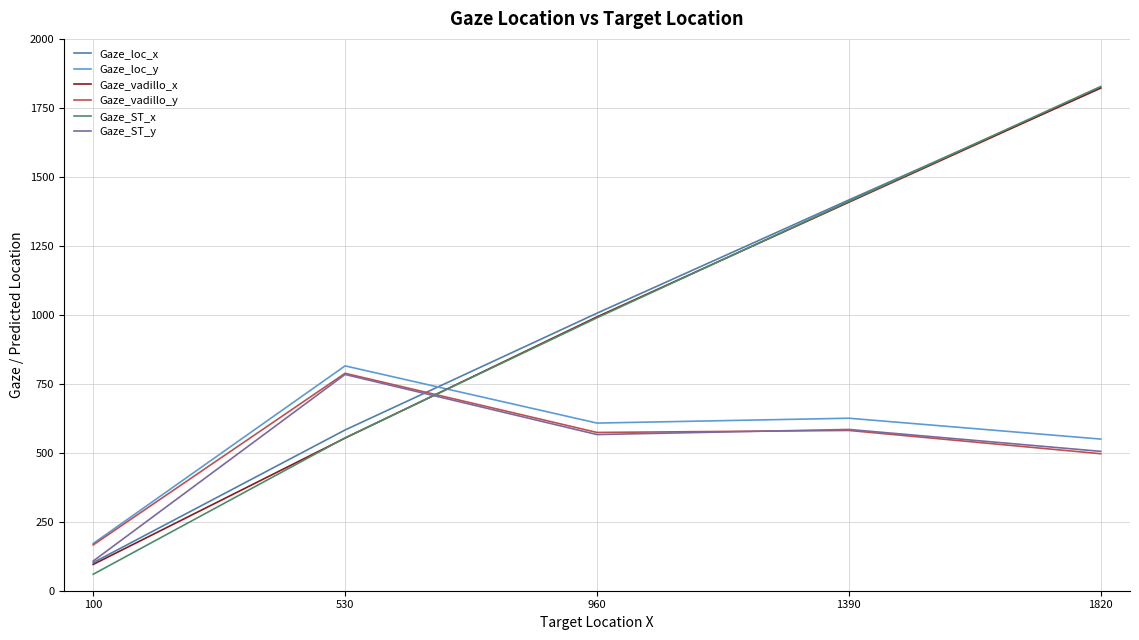

What is the difference between the highest and lowest values at 530?

261.7